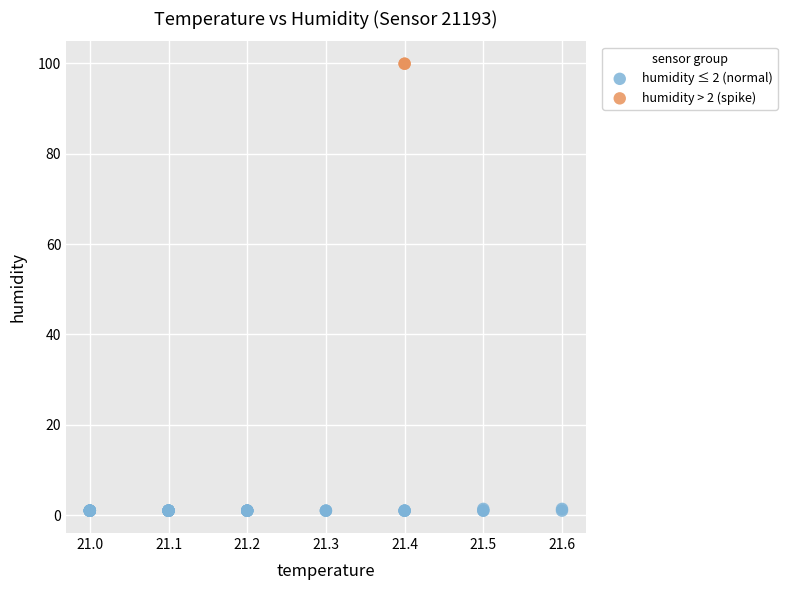

What are all the series names shown in the legend?

humidity ≤ 2 (normal), humidity > 2 (spike)